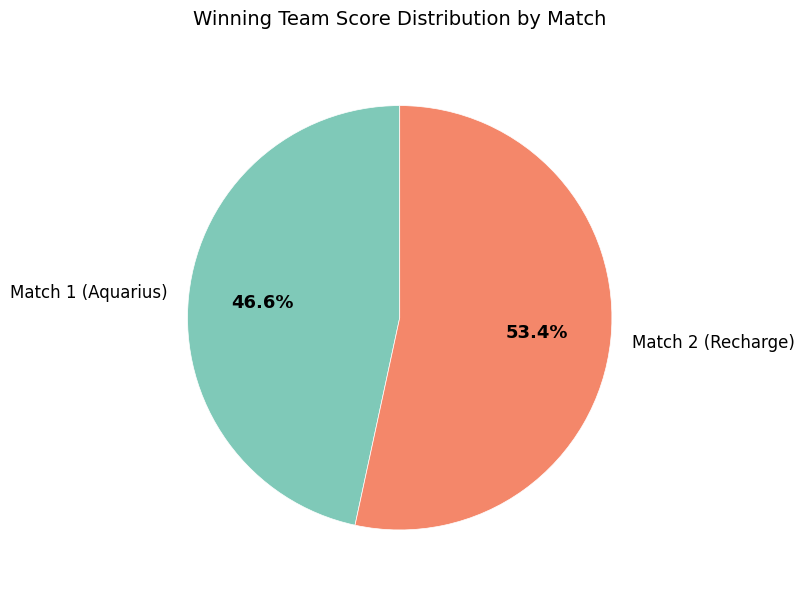

Is there any slice that represents more than half of the pie?

Yes